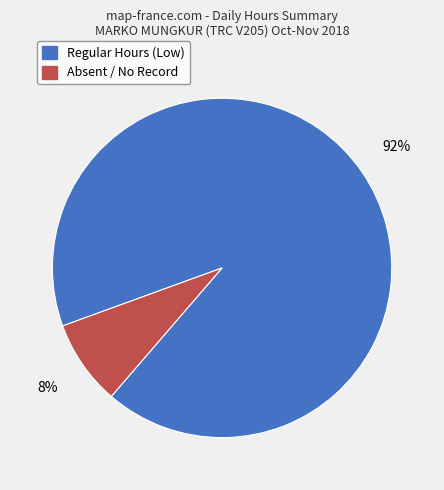

To the nearest percent, what is the average slice percentage?

50%